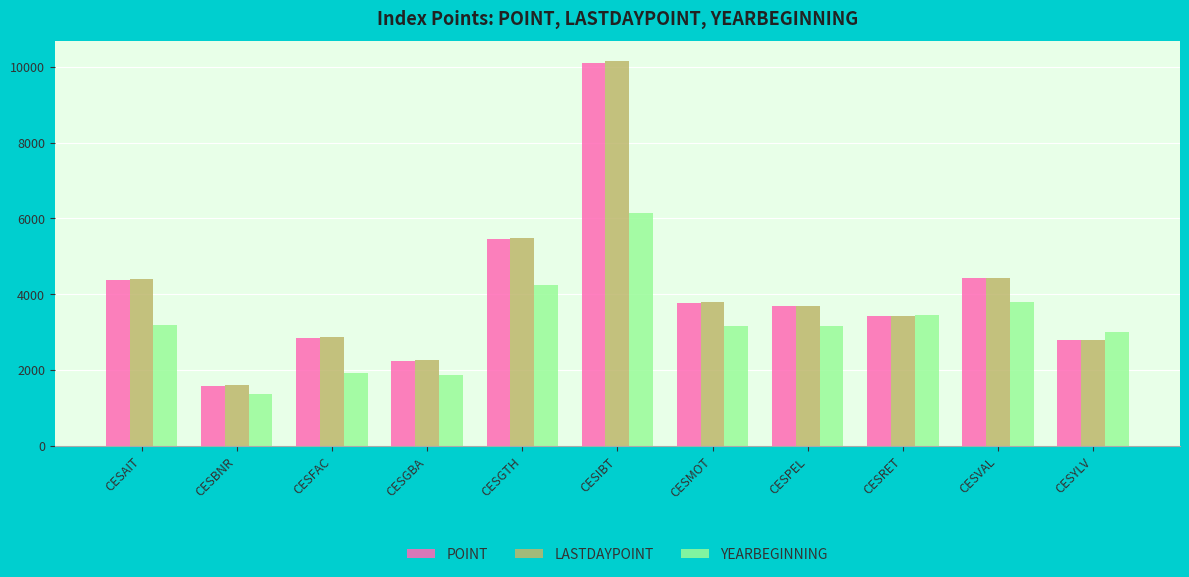

Is the value of POINT at CESYLV greater than the value of YEARBEGINNING at CESGTH?

No